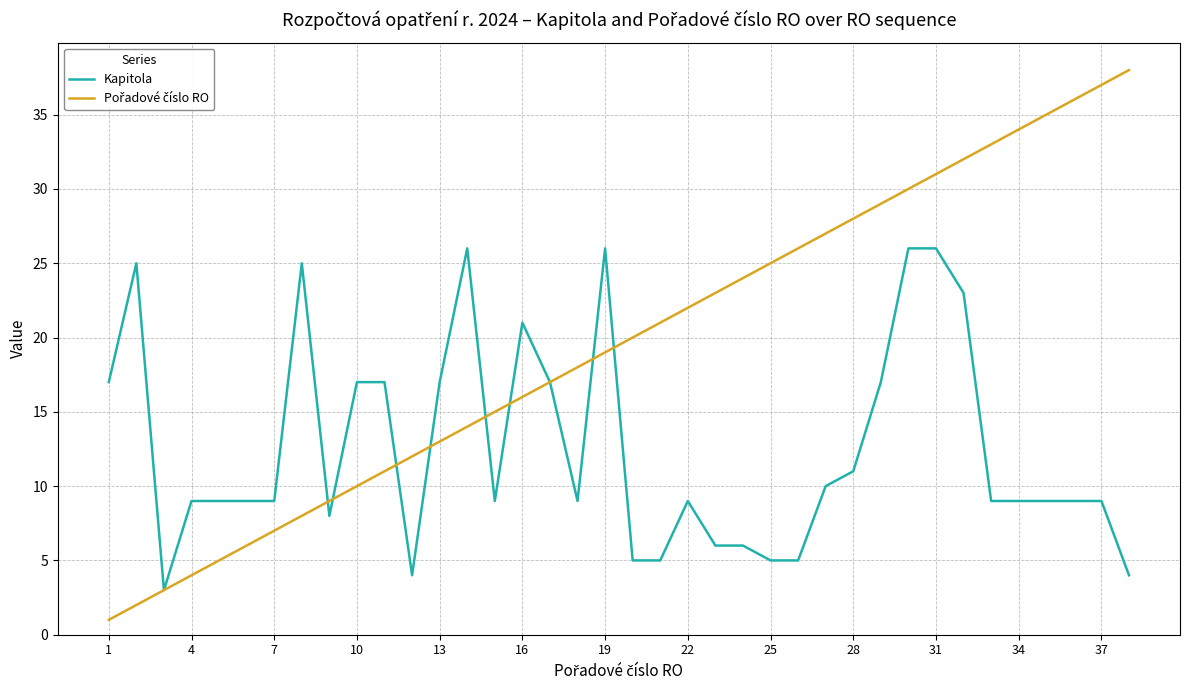

What is the maximum value shown in the chart?

38